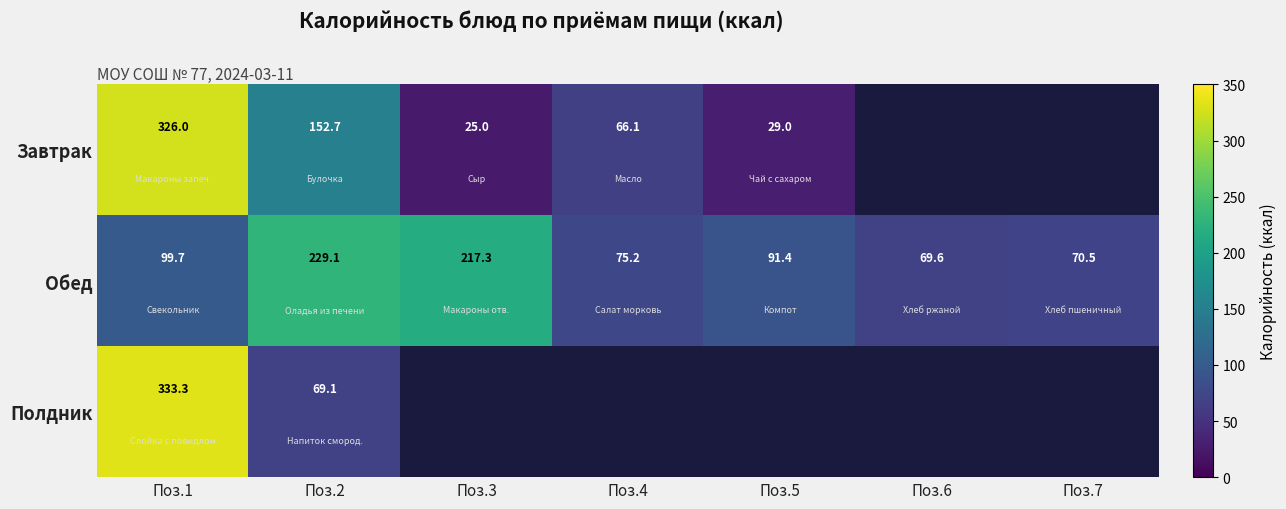

Is it true that Обед equals 217.3 at Поз.3?

True